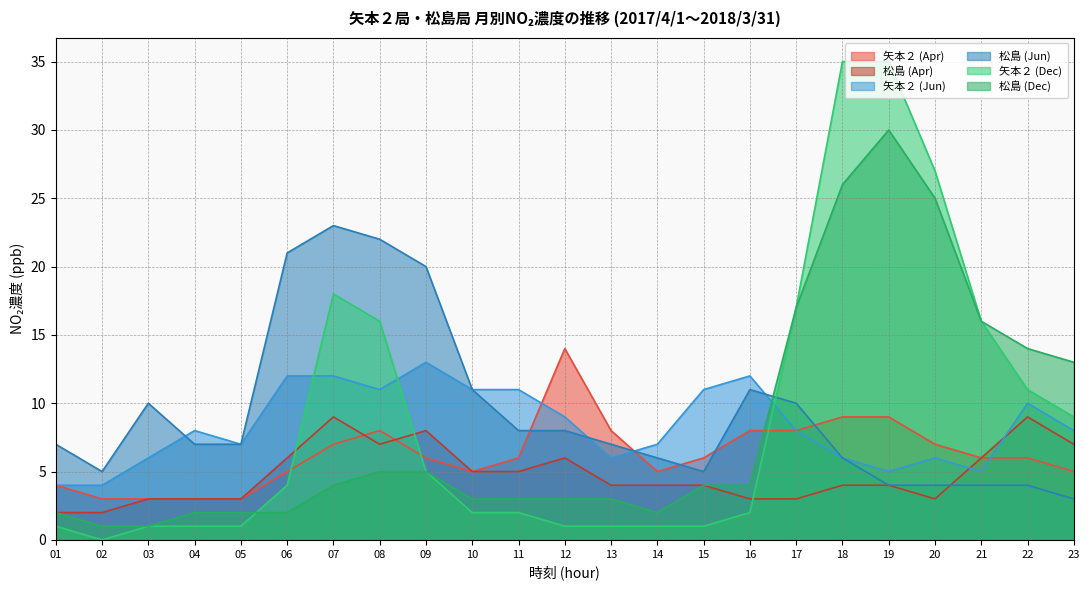

At 03, list the series in order from largest to smallest.

松島 (Jun), 矢本２ (Jun), 矢本２ (Apr), 松島 (Apr), 矢本２ (Dec), 松島 (Dec)